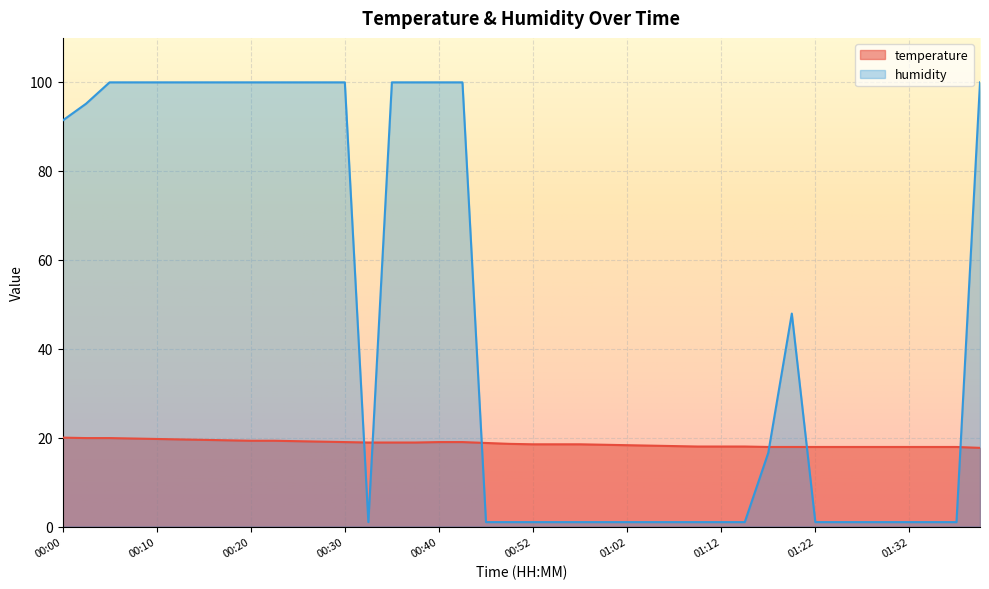

Rank the series by their maximum value, from highest to lowest.

humidity, temperature